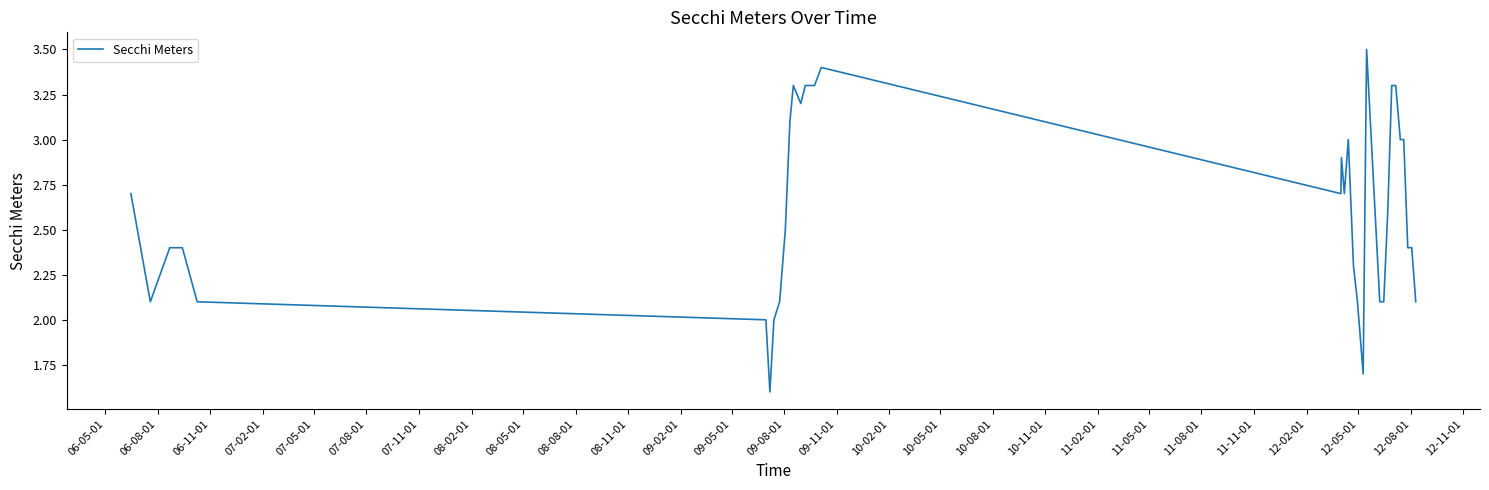

What is the sum of all values?

92.0